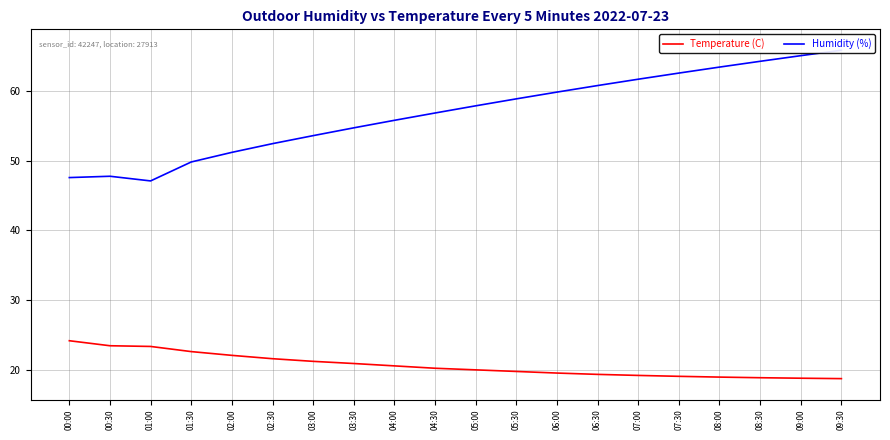

What is the average value of the Temperature (C) series?

20.6